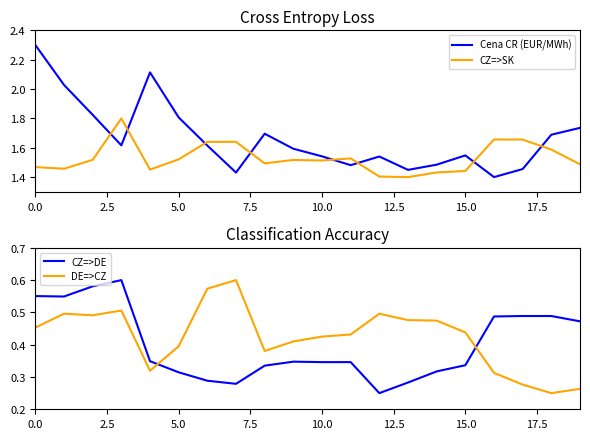

Does the chart display data point markers on the line(s)?

No